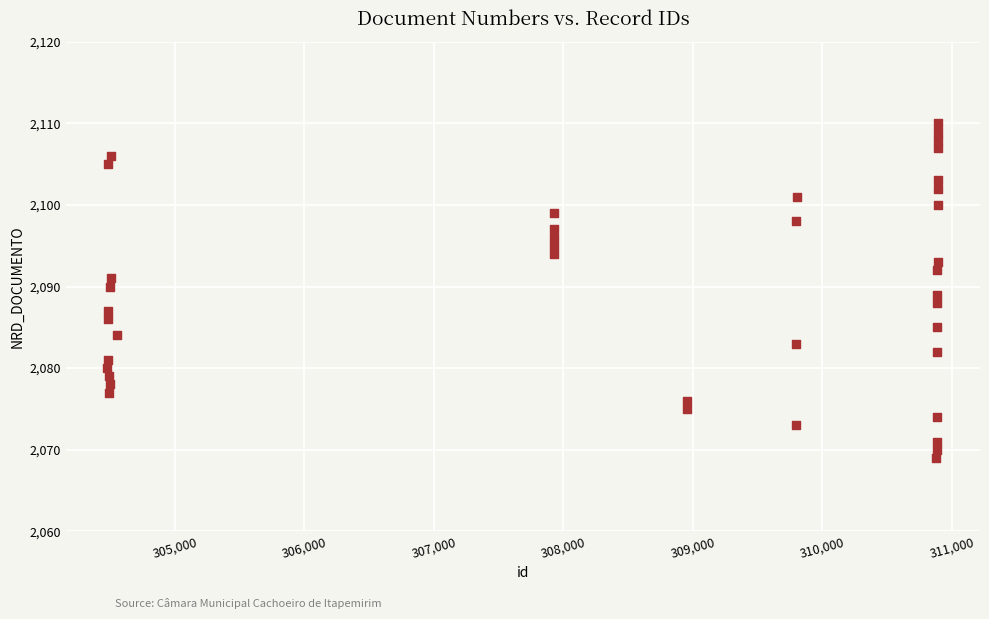

What is the range of X values (max minus min)?

6419